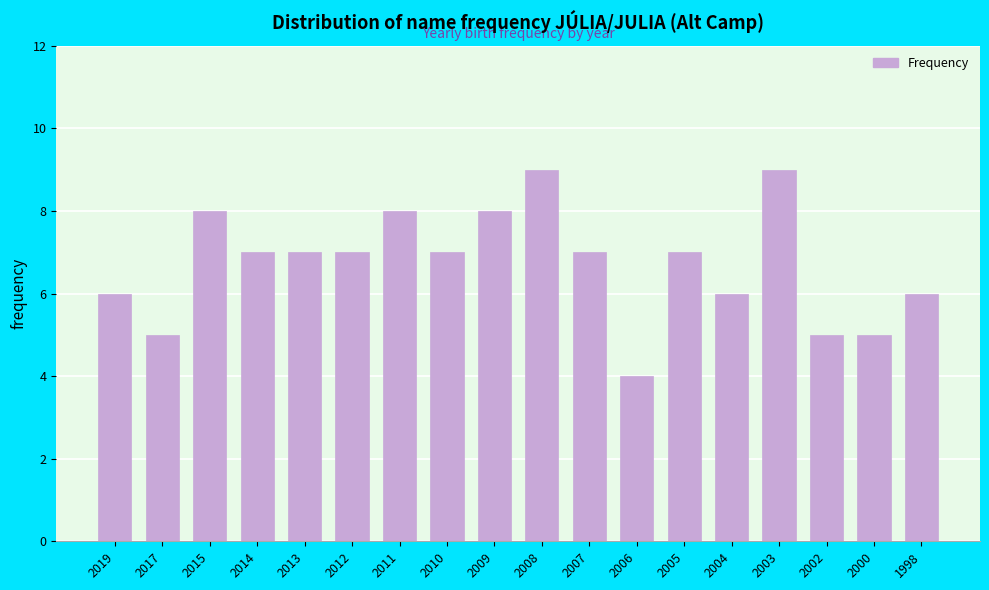

Reading left to right, what are all the values shown in this chart?

2019=6	2017=5	2015=8	2014=7	2013=7	2012=7	2011=8	2010=7	2009=8	2008=9	2007=7	2006=4	2005=7	2004=6	2003=9	2002=5	2000=5	1998=6